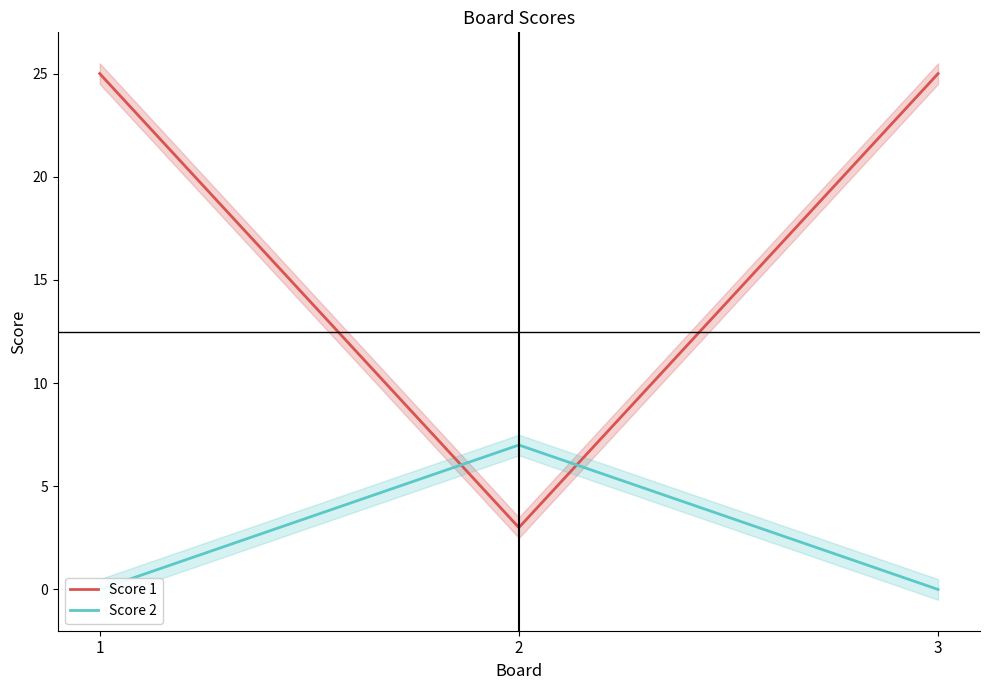

What is the value of the Score 1 point at the 3rd from the left?

25